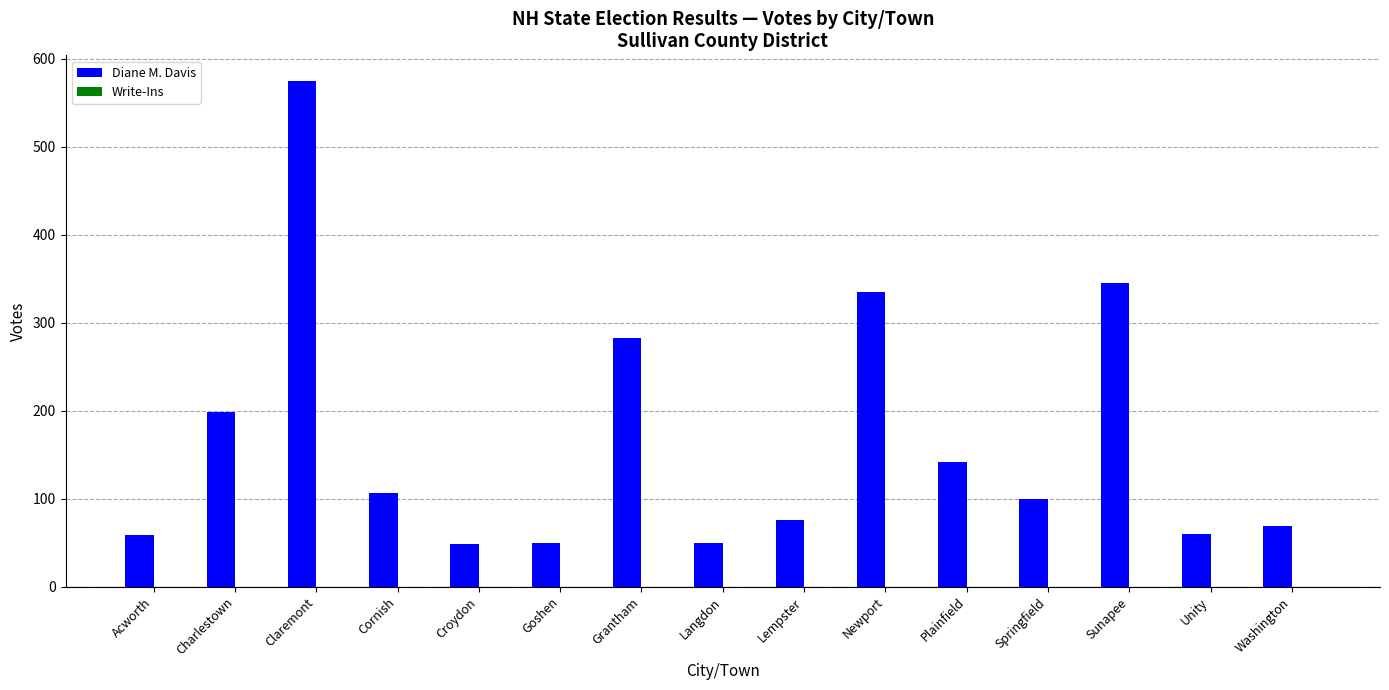

Between Grantham and Newport, which is larger?

Newport